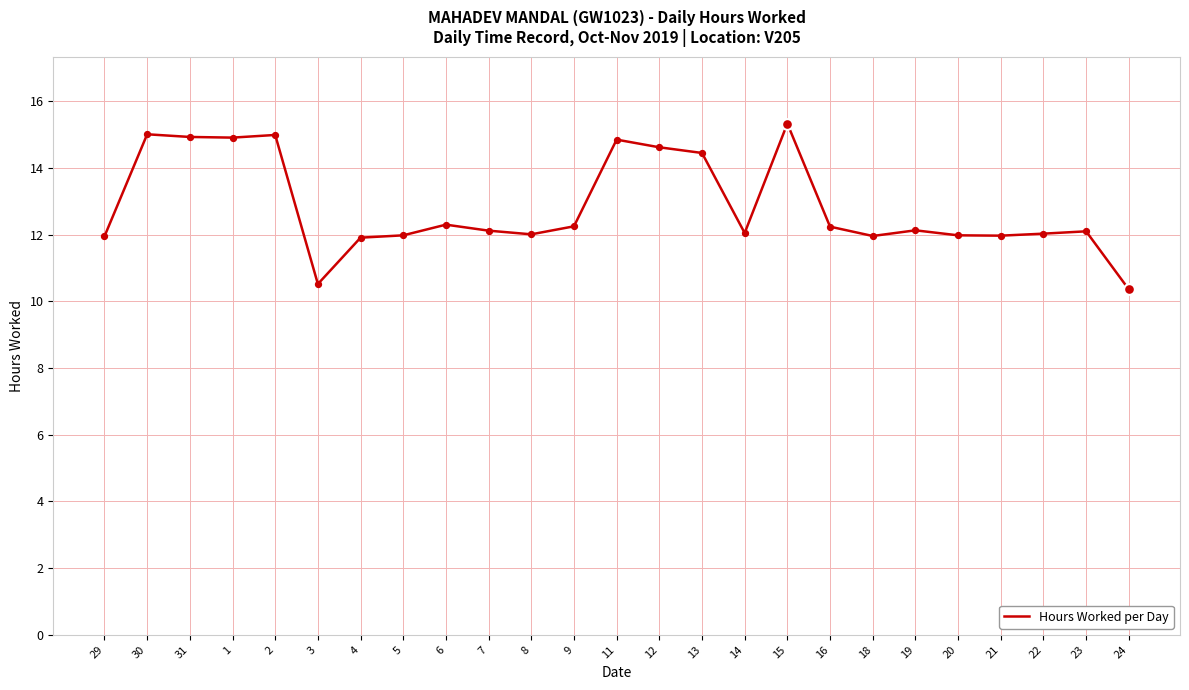

What is the change in value from 6 to 18?

-0.3